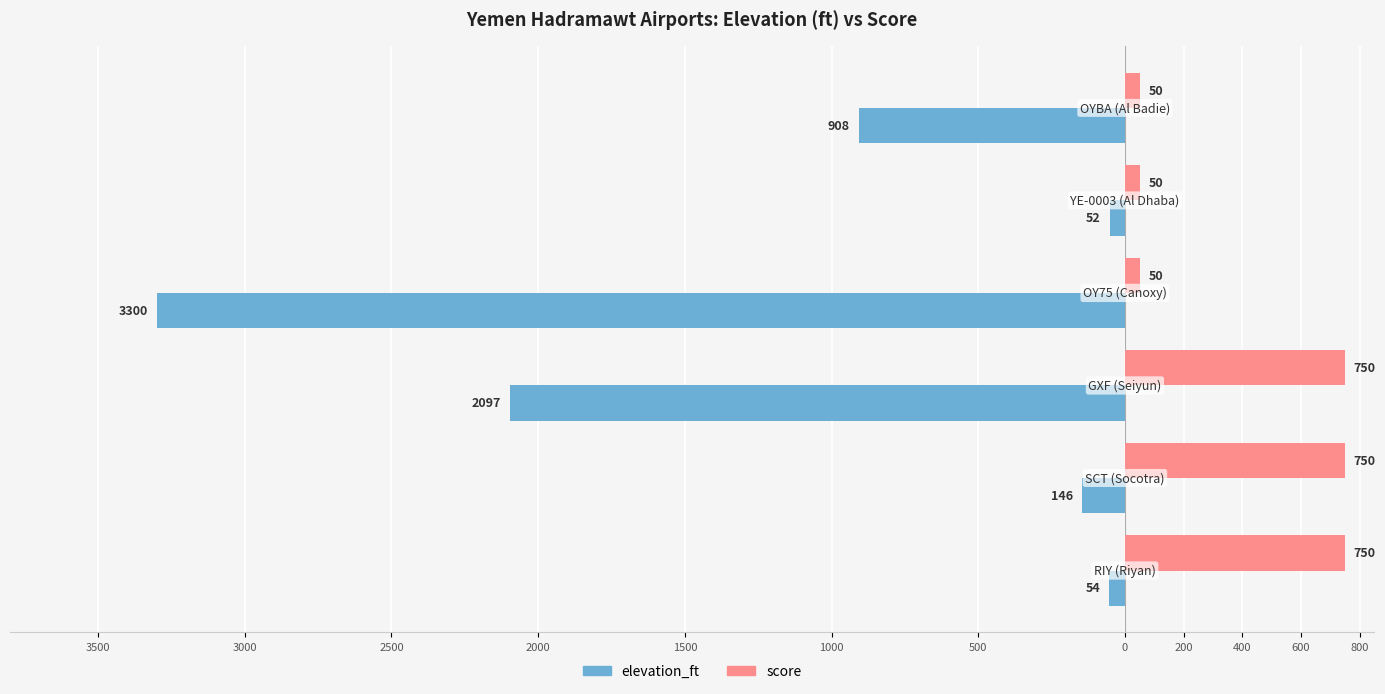

Reading left to right, list all the values displayed in this chart.

elevation_ft: -54	-146	-2097	-3300	-52	-908
score: 750	750	750	50	50	50